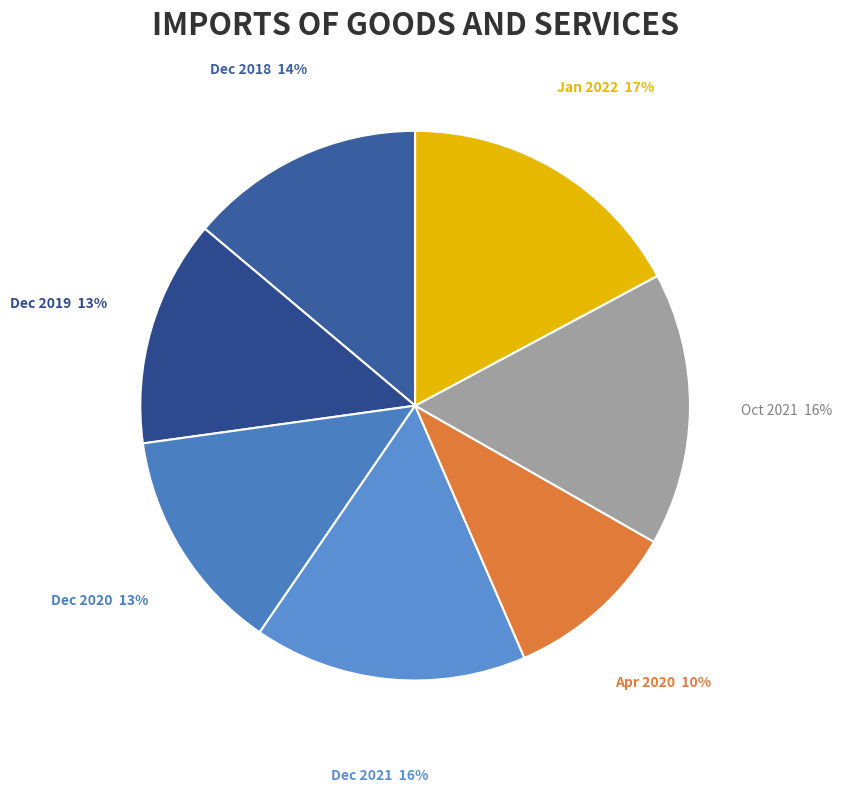

Count the number of slices in the pie.

7